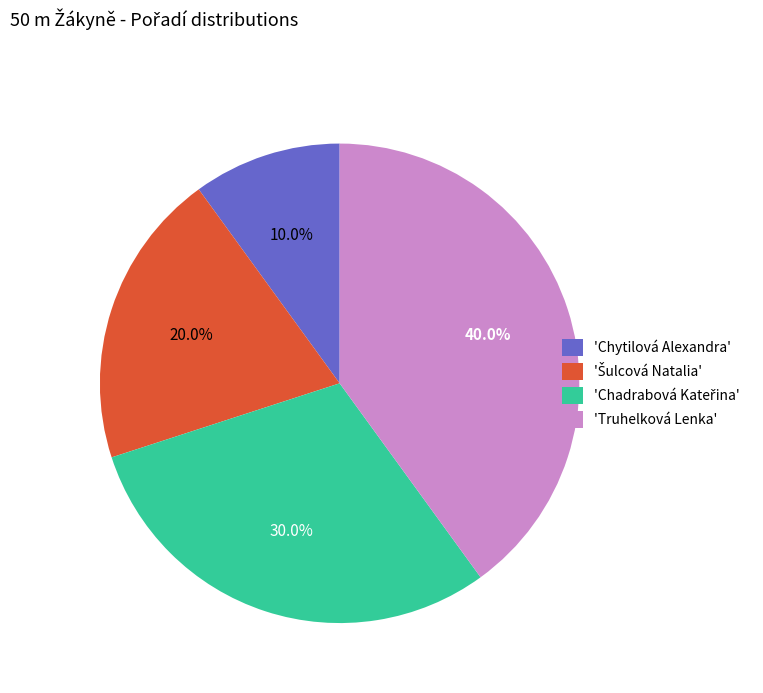

How much of the chart is everything except 'Chytilová Alexandra'?

90.0%